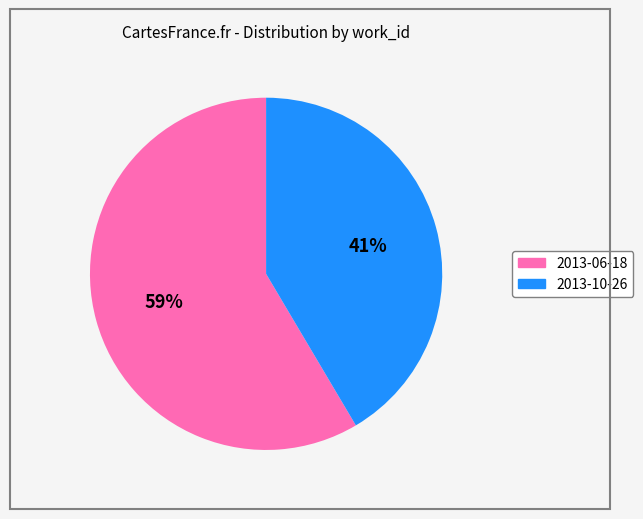

How many slices are in this pie chart?

2